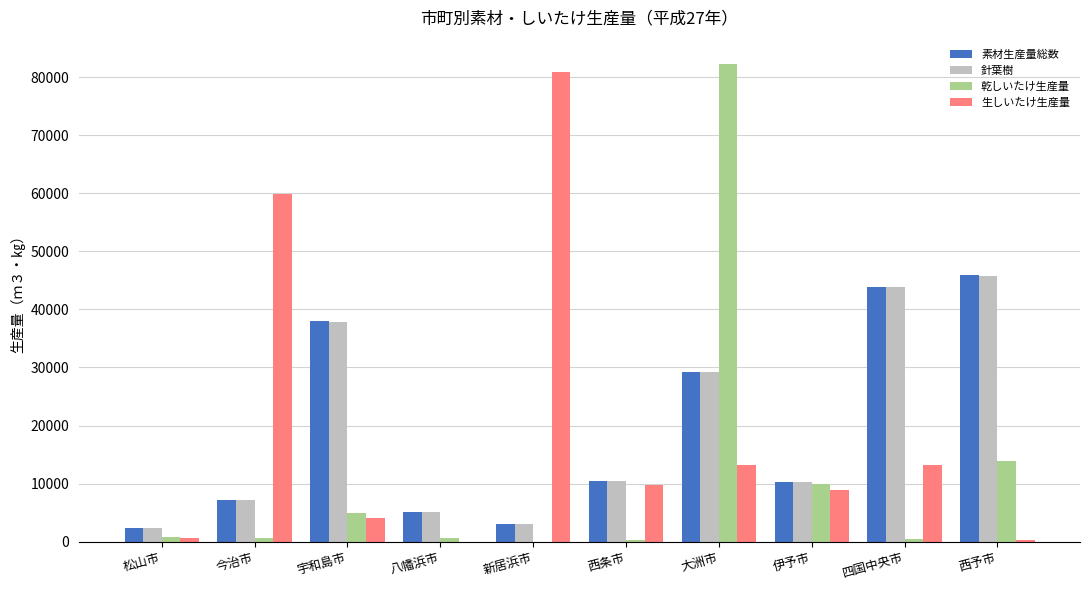

What is the sum of all 素材生産量総数 values?

195424